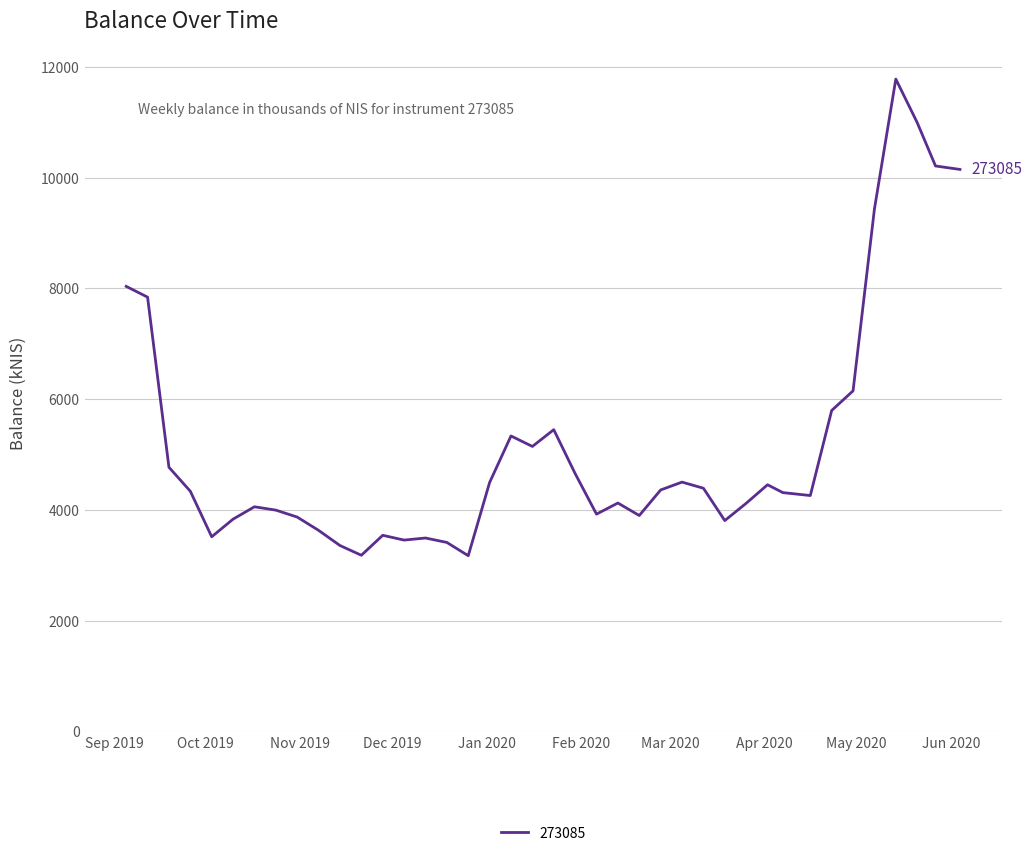

What is the difference between the maximum and minimum values?

8610.6